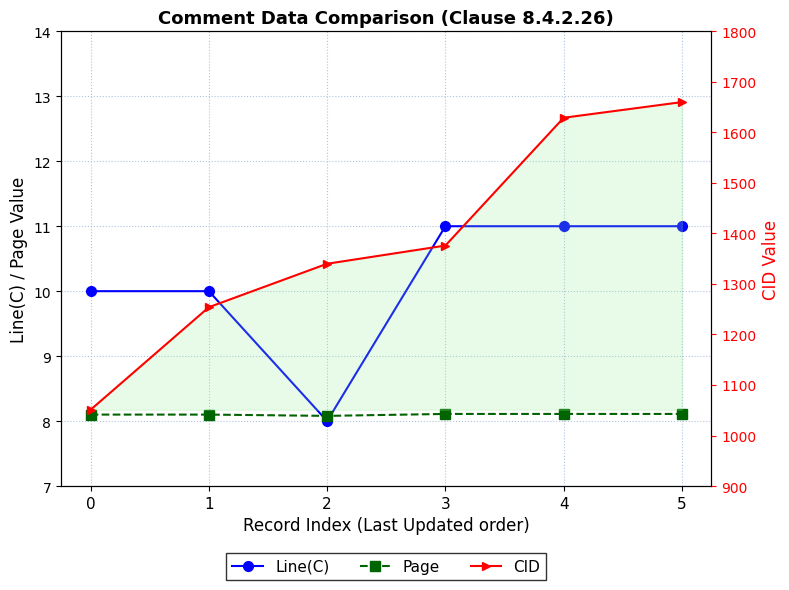

In Page, how many points are lower than both neighbors (excluding endpoints)?

1